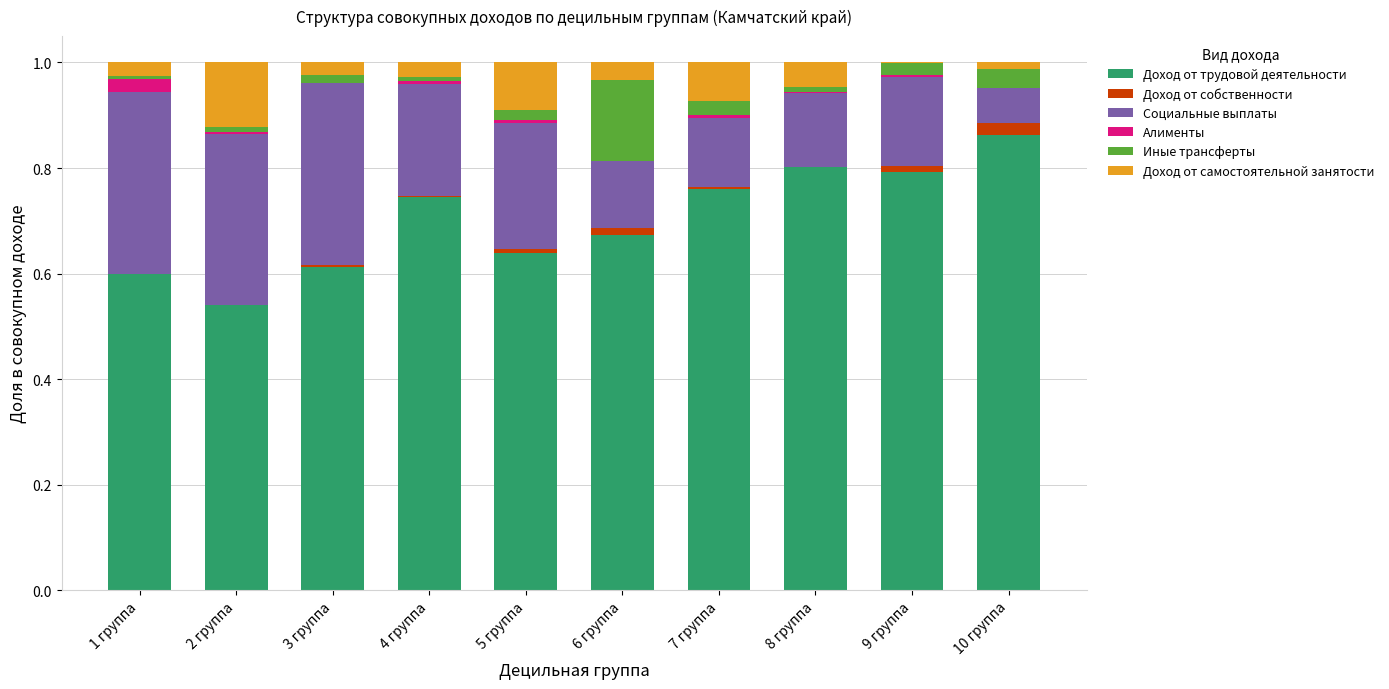

True or false: Доход от трудовой деятельности has a value of 0.3 at 6 группа.

False